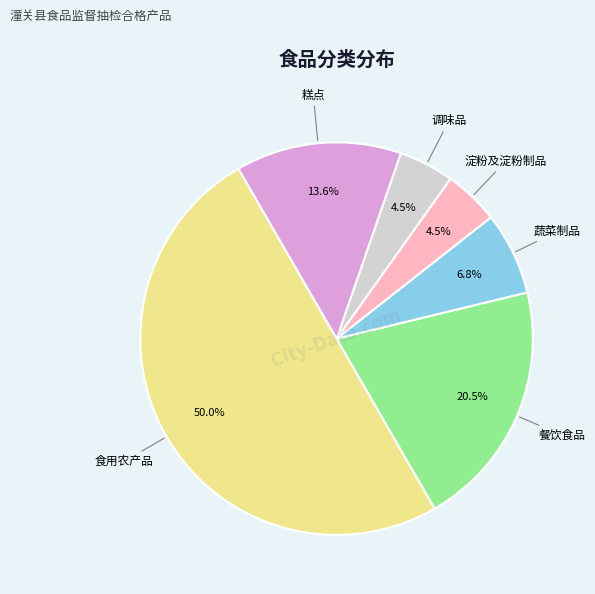

To the nearest percent, what is the average slice percentage?

17%